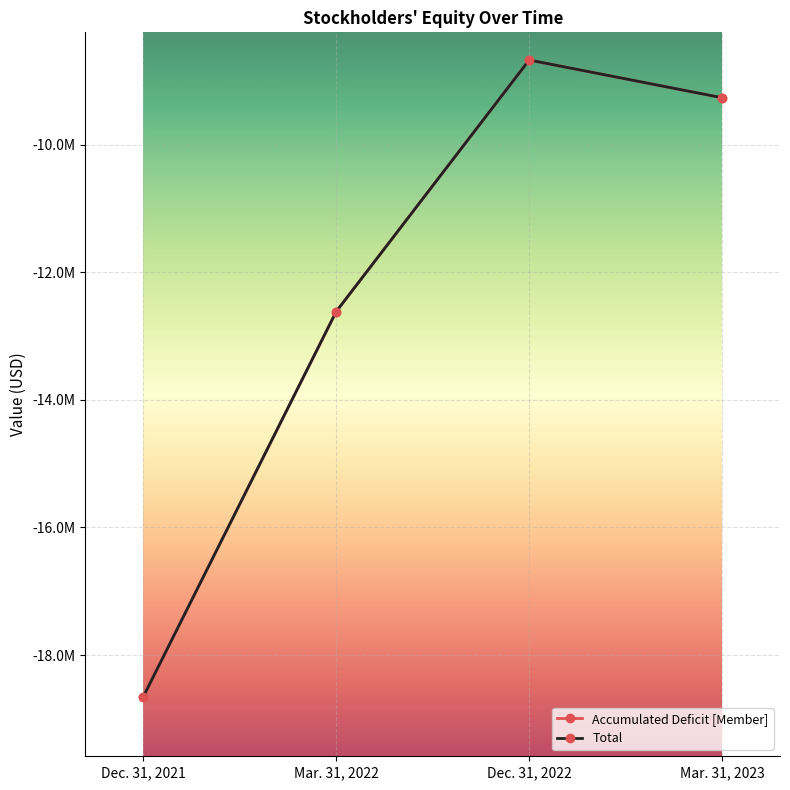

Is this an area chart (filled region under the line)?

No